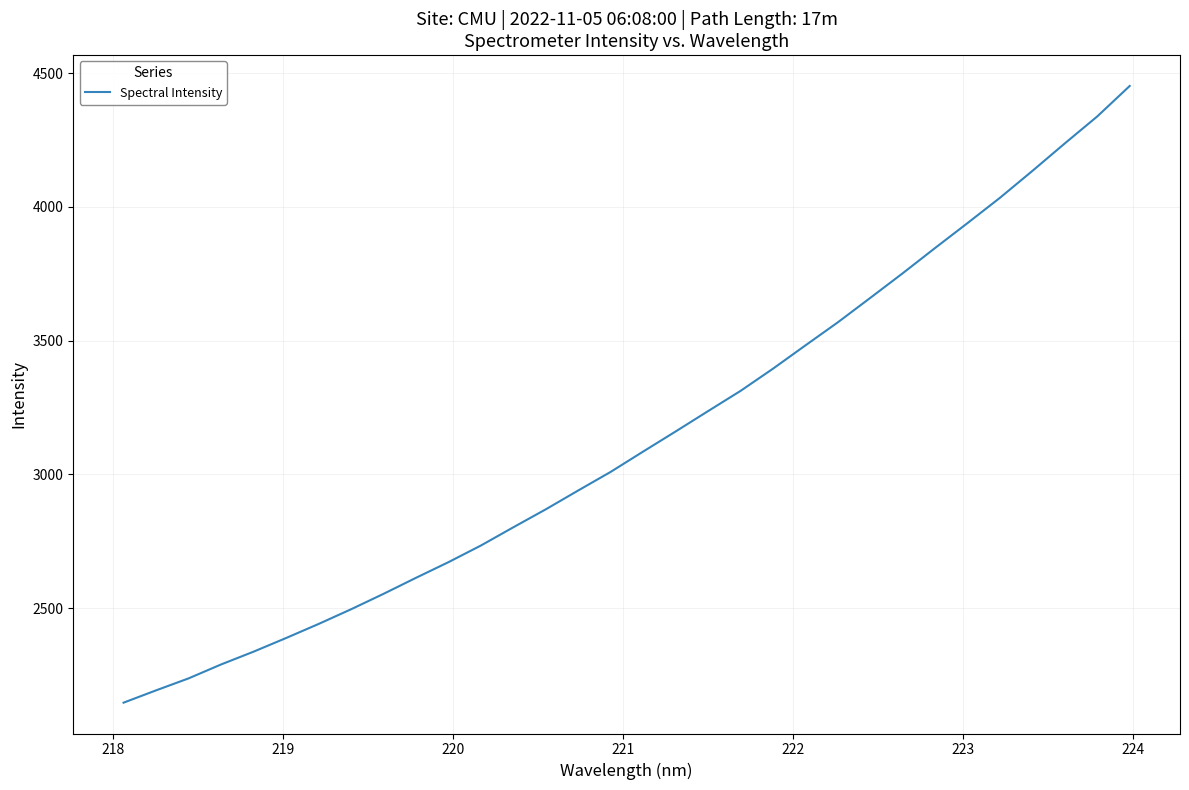

What is the difference between the maximum and minimum values?

2306.2